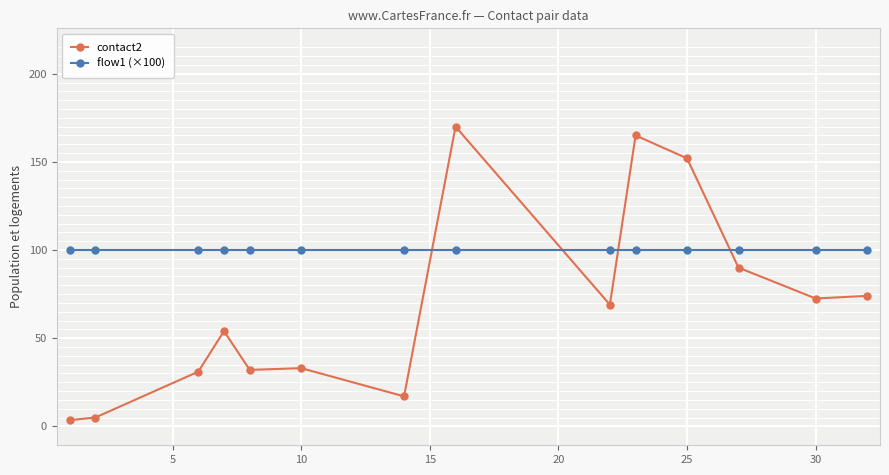

At how many categories does at least one series exceed 111?

3